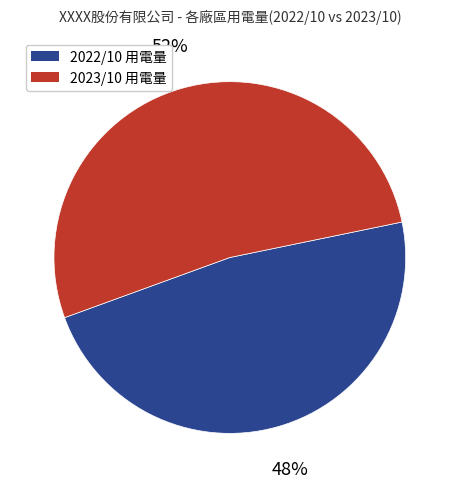

Count the number of slices in the pie.

2